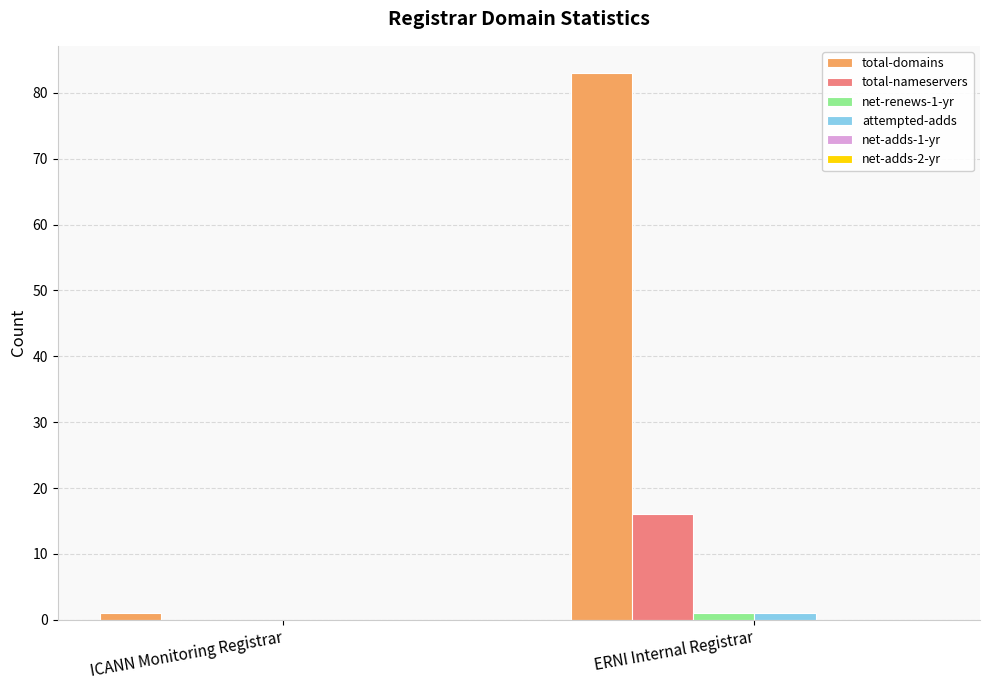

What is the maximum value for total-nameservers?

16